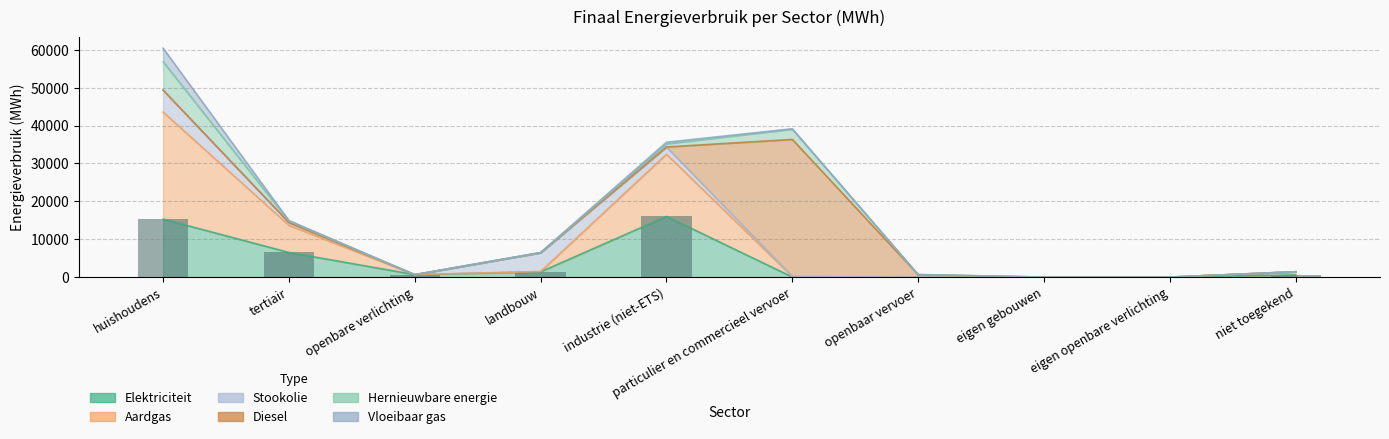

At landbouw, list the series in order from largest to smallest.

Stookolie, Elektriciteit, Aardgas, Vloeibaar gas, Diesel, Hernieuwbare energie